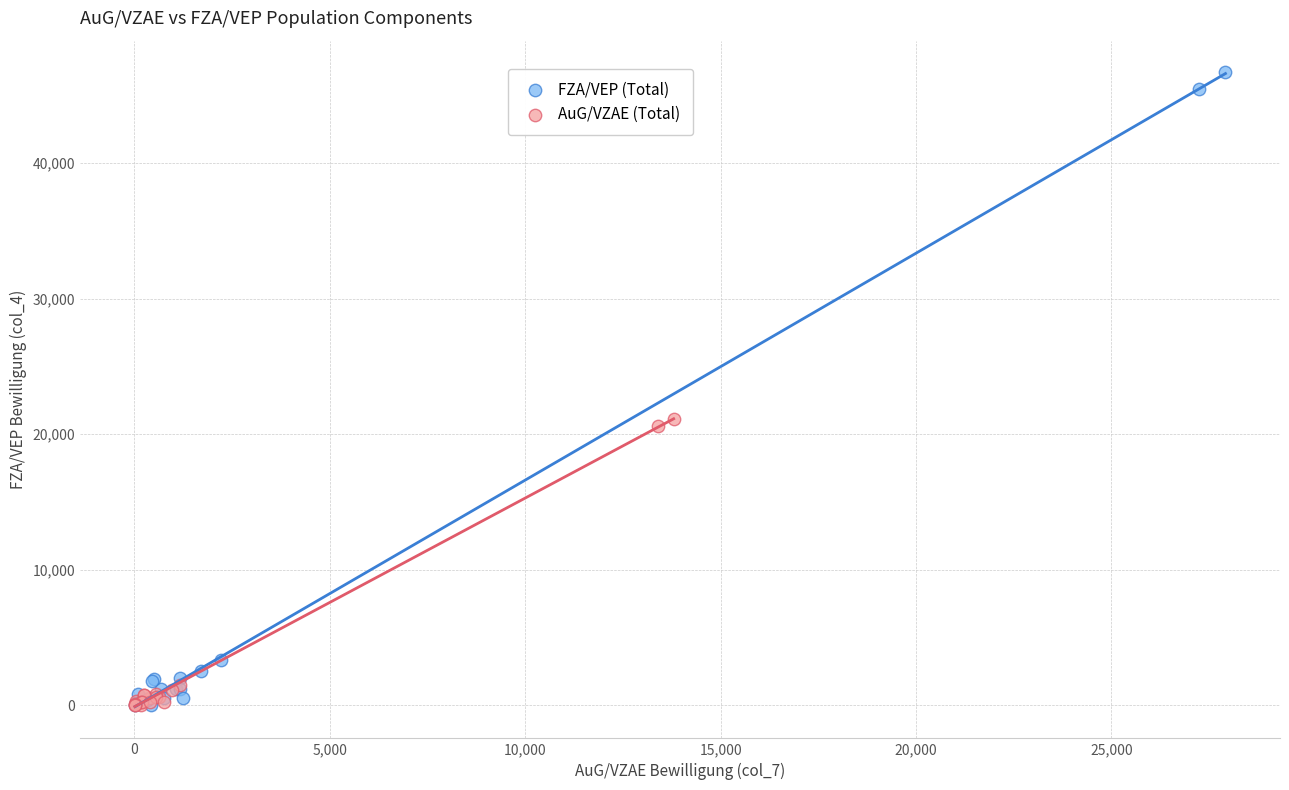

Which series has the widest spread of Y values?

FZA/VEP (Total)